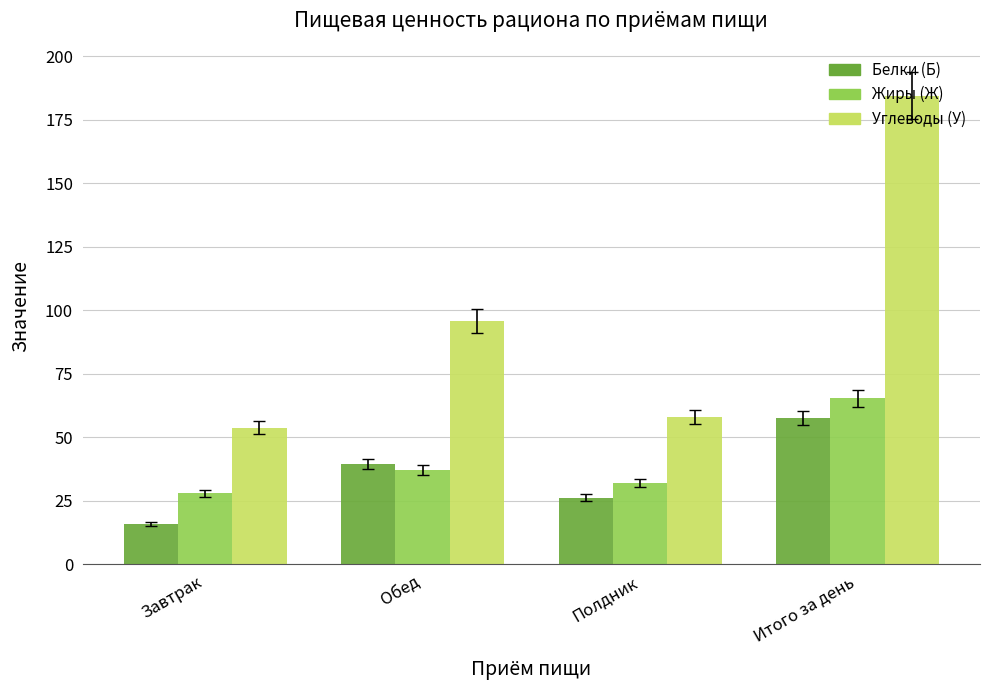

Is the value of Жиры (Ж) at Завтрак greater than the value of Белки (Б) at Итого за день?

No